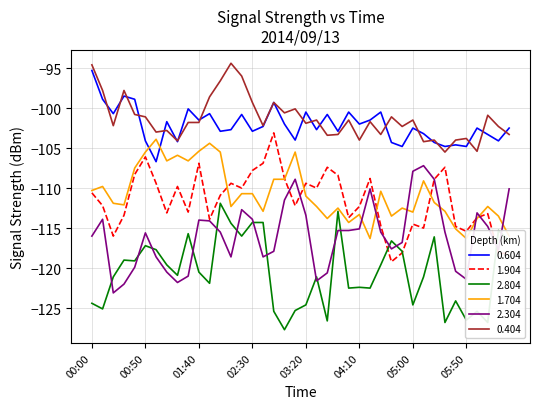

What is the difference between the maximum and minimum values in the 0.404 series?

11.1